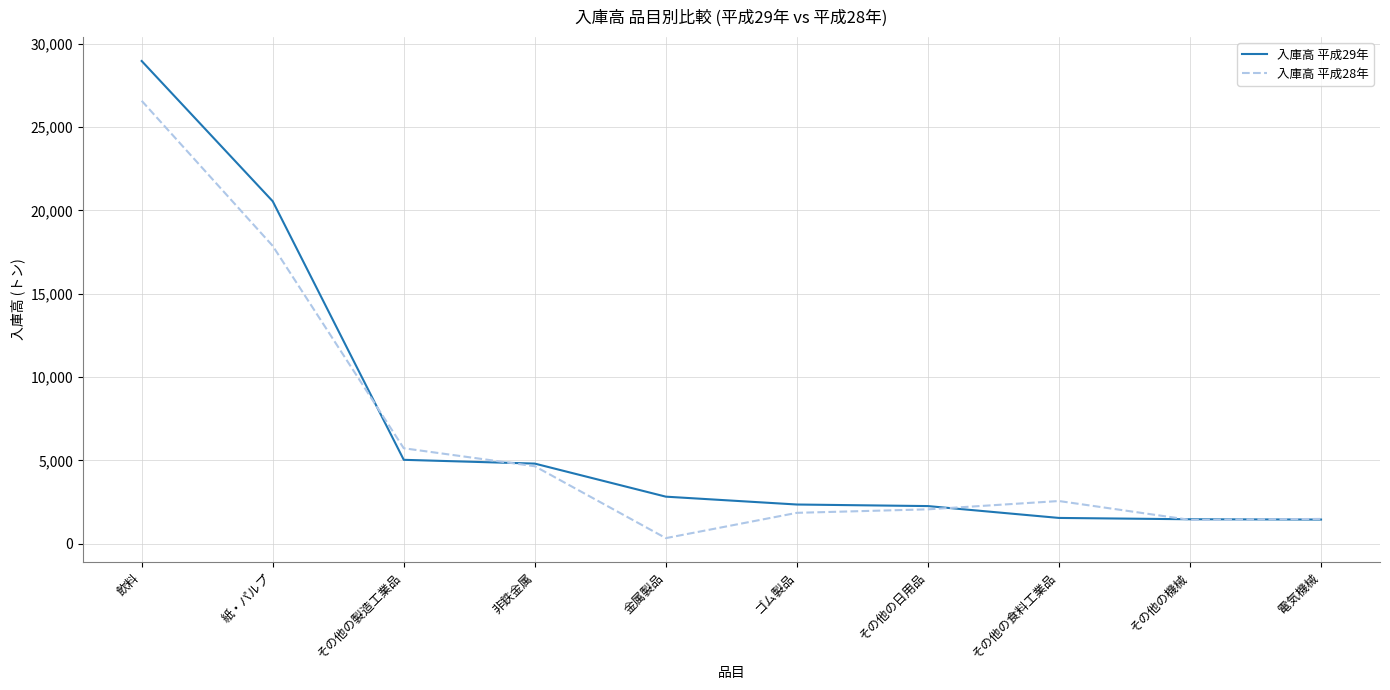

How many values in the 入庫高 平成28年 series are below 2565?

5